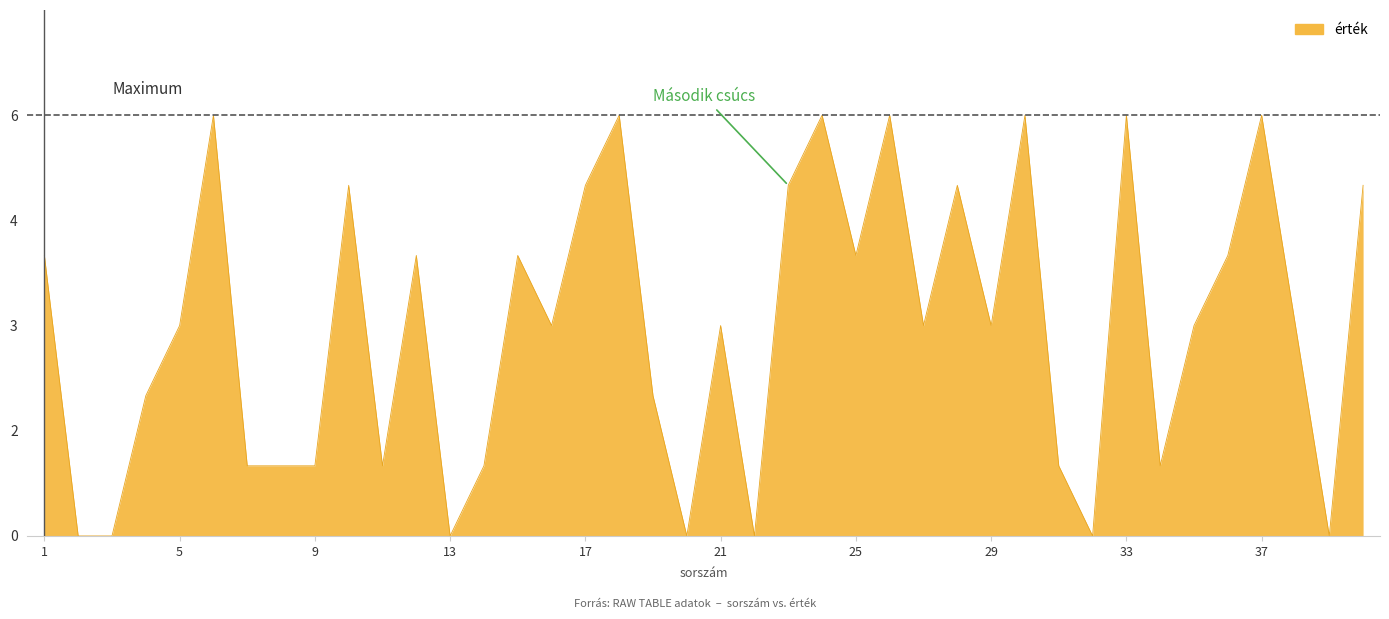

List the labels in order of value, smallest first.

2, 3, 13, 20, 22, 32, 39, 7, 8, 9, 11, 14, 31, 34, 4, 19, 5, 16, 21, 27, 29, 35, 38, 1, 12, 15, 25, 36, 10, 17, 23, 28, 40, 6, 18, 24, 26, 30, 33, 37